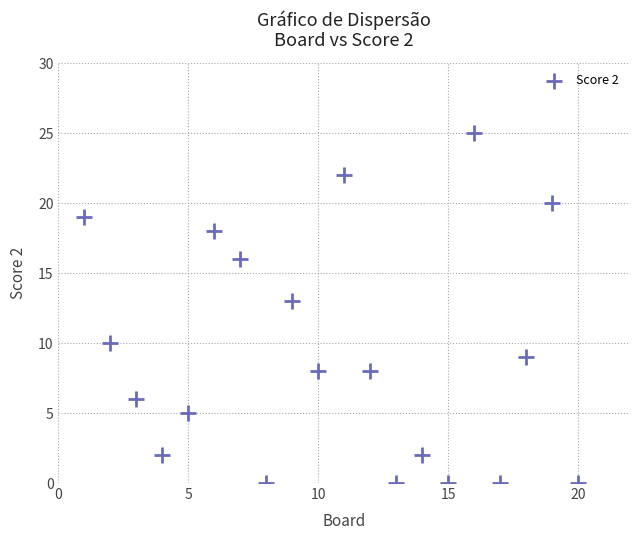

What is the range of Y values (max minus min)?

25